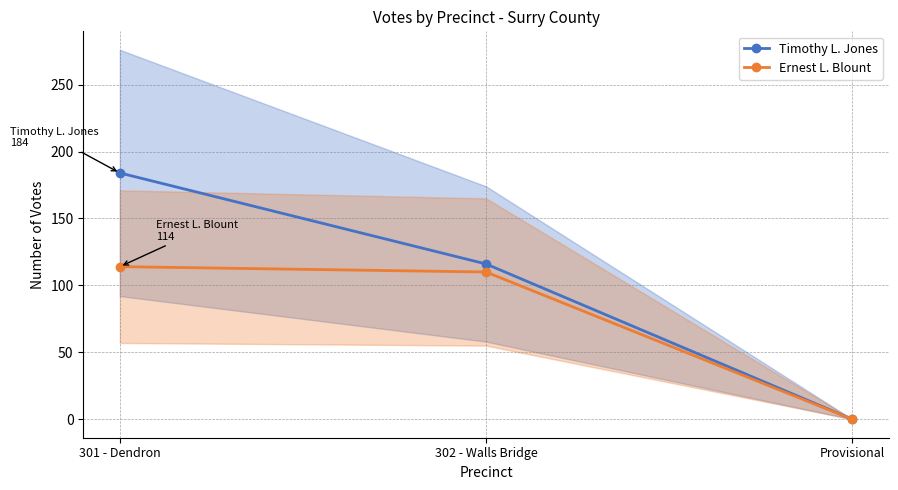

Reading left to right, what are all the values shown in this chart?

Timothy L. Jones: 184	116	0
Ernest L. Blount: 114	110	0